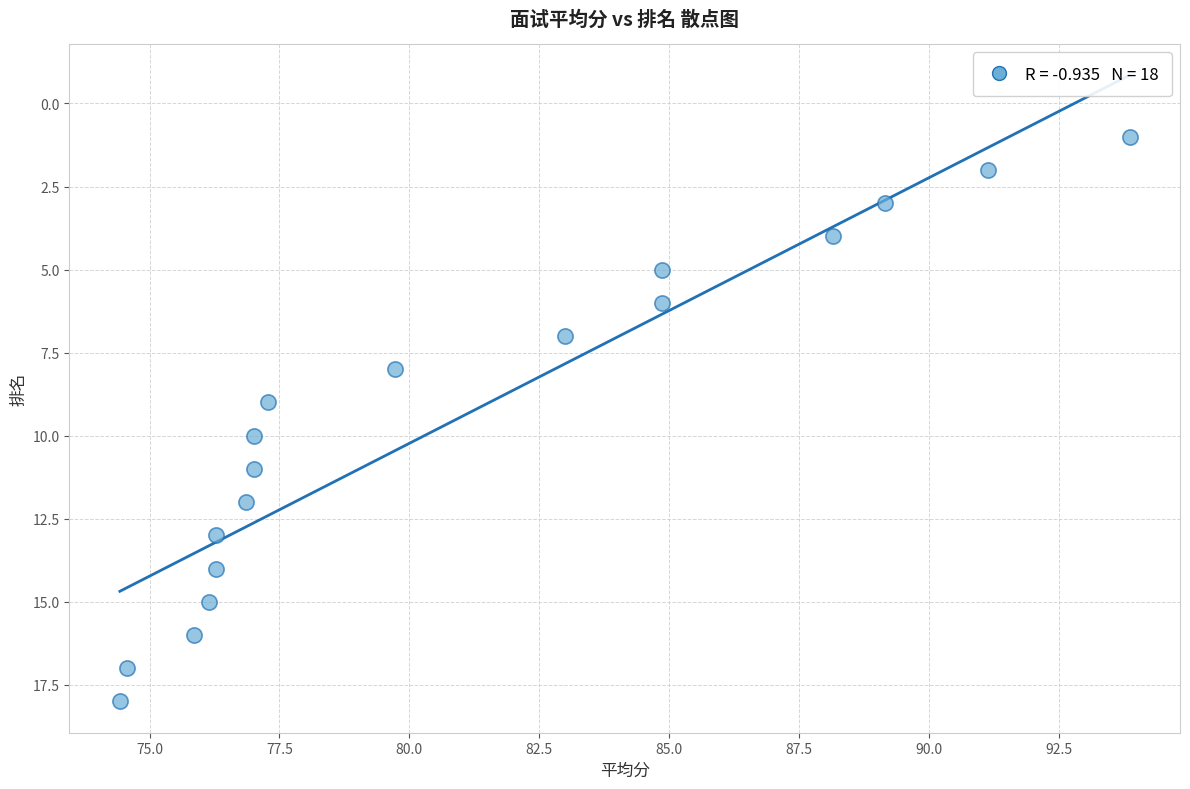

What is the range of Y values (max minus min)?

17